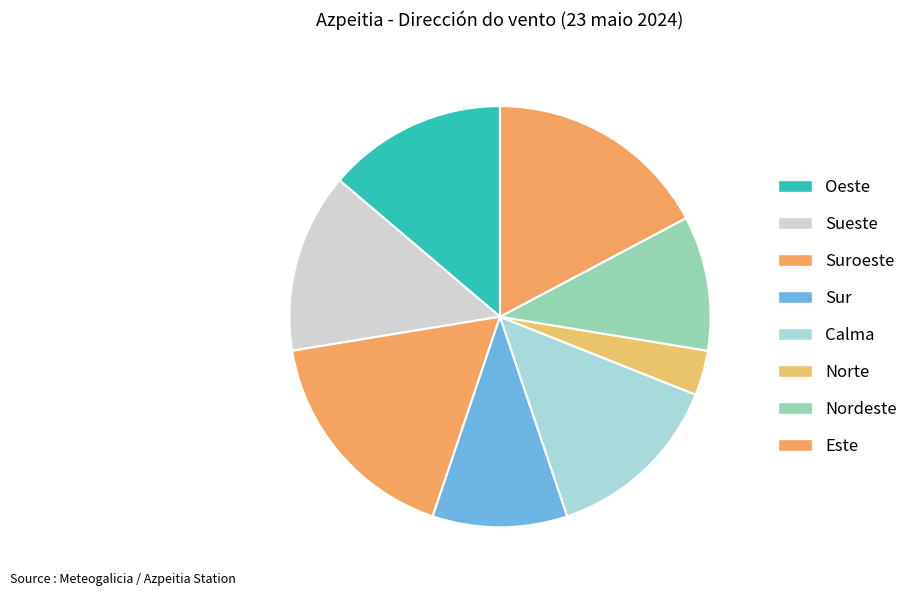

Does Sur account for over 50% of the chart?

No